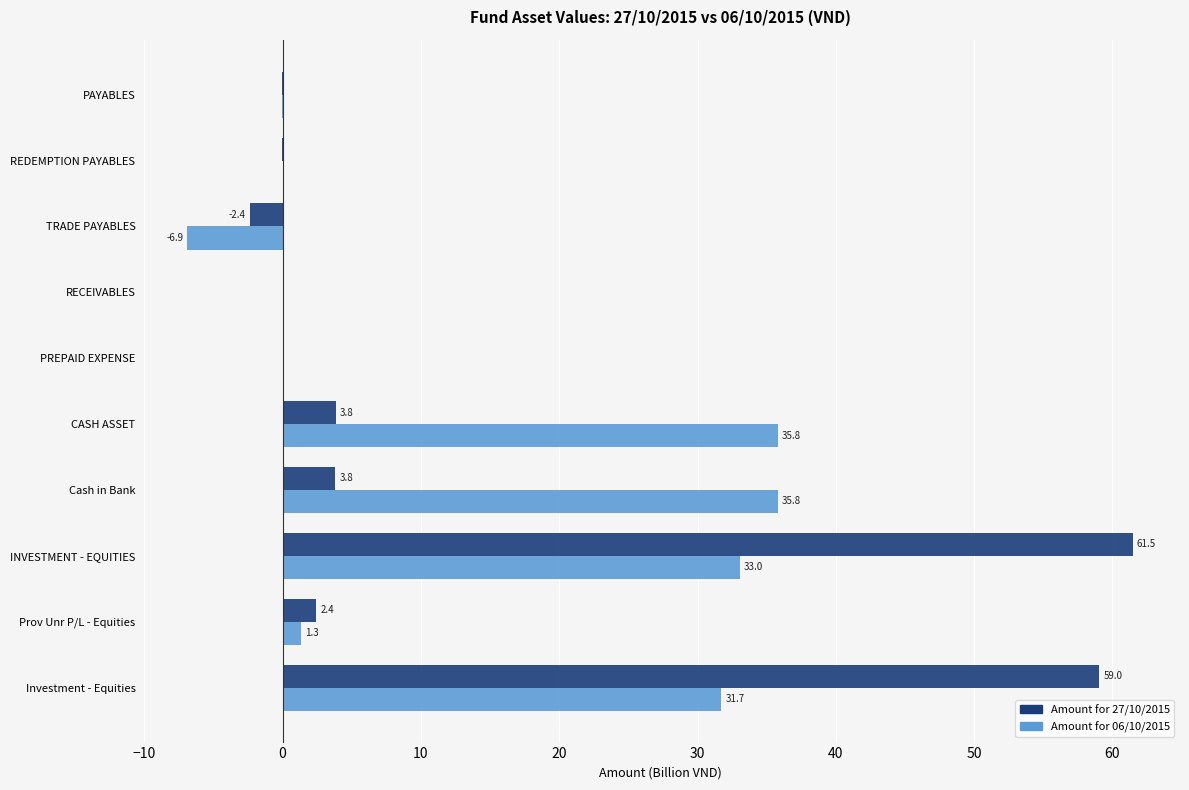

Which series has the largest total across all categories?

Amount for 06/10/2015